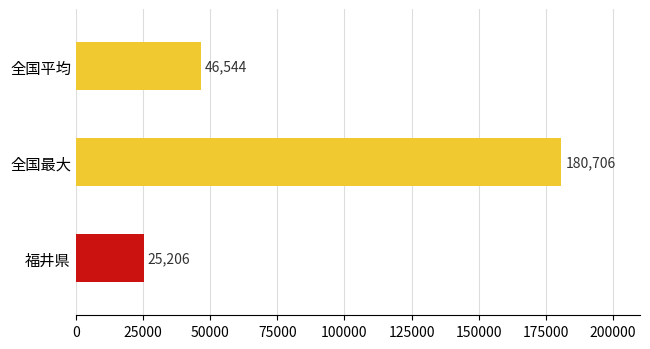

What is the approximate value at 全国平均?

46544